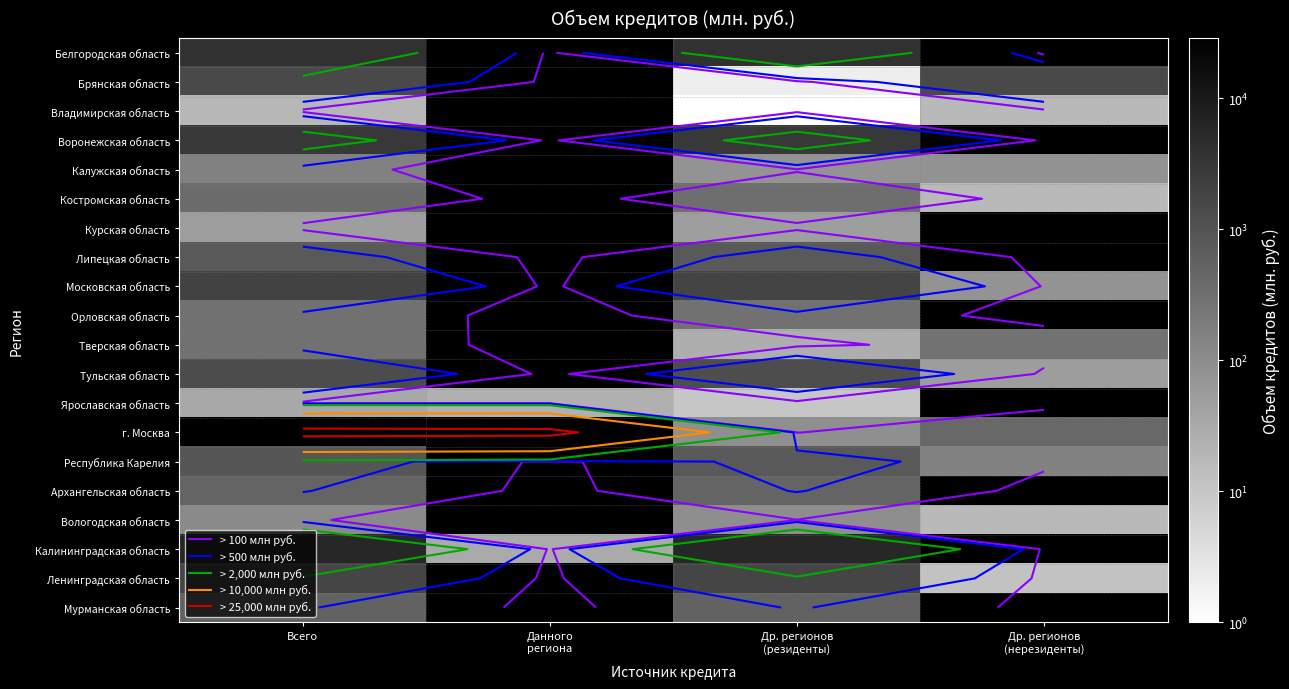

Is the value of г. Москва at Др. регионов (резиденты) greater than the value of Белгородская область at Др. регионов (резиденты)?

No